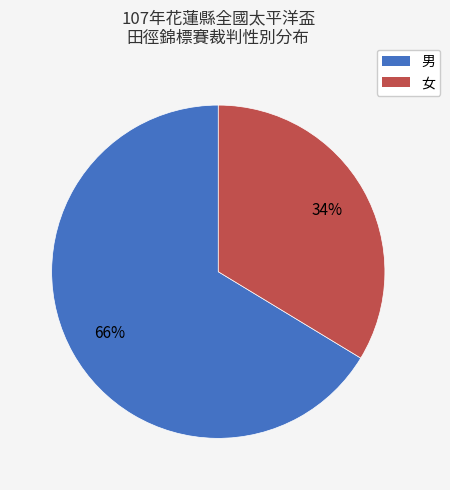

What is the largest slice in the pie chart?

男